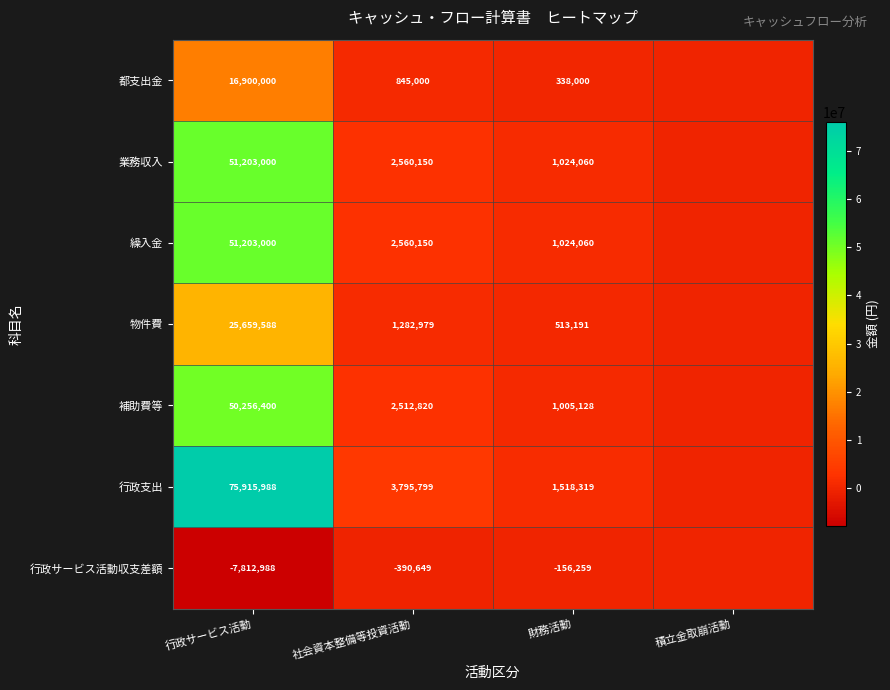

At which category does the chart reach its peak across all series?

行政サービス活動